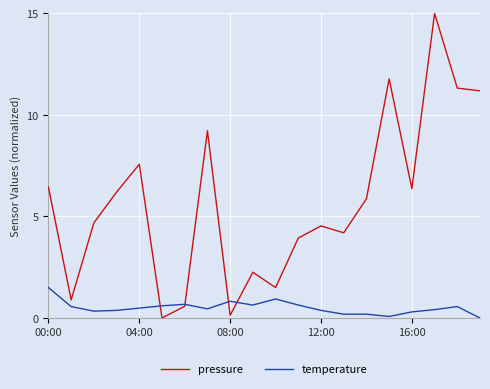

List the series in order of their overall mean, highest first.

pressure, temperature